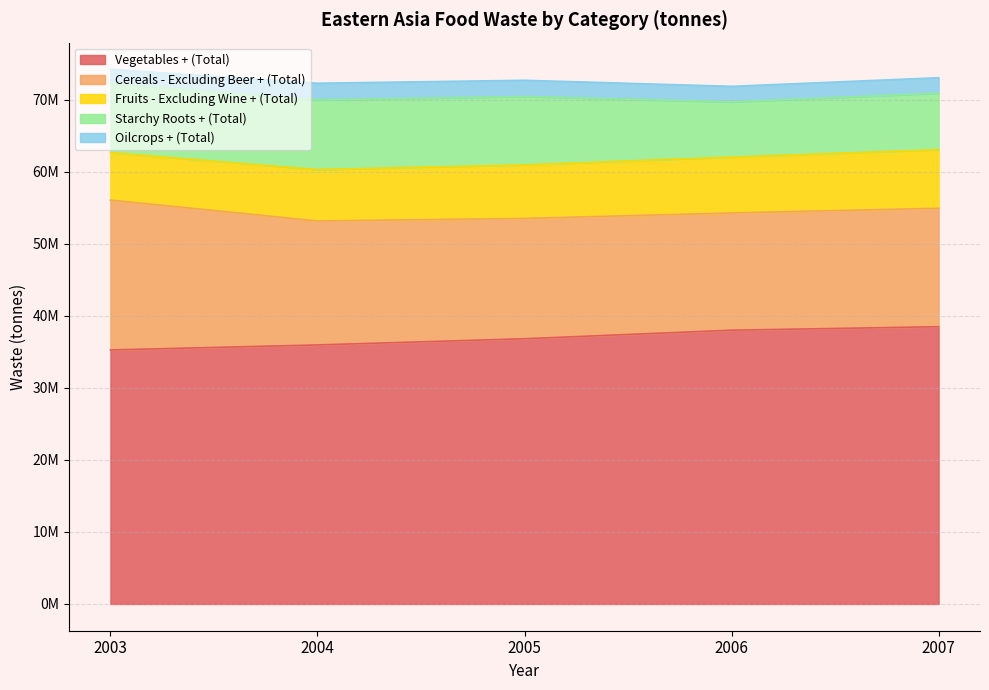

True or false: Starchy Roots + (Total) and Cereals - Excluding Beer + (Total) cross at least once.

False